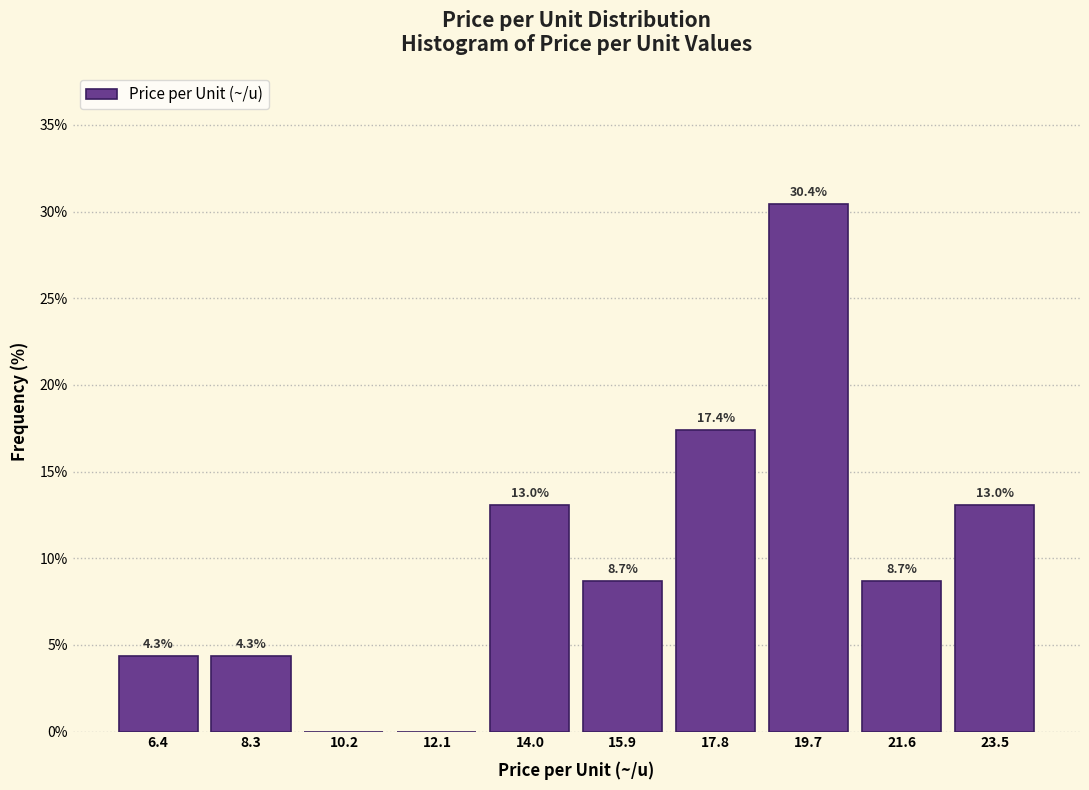

Over which range of the x-axis is the bar tallest?

18.8 to 20.6